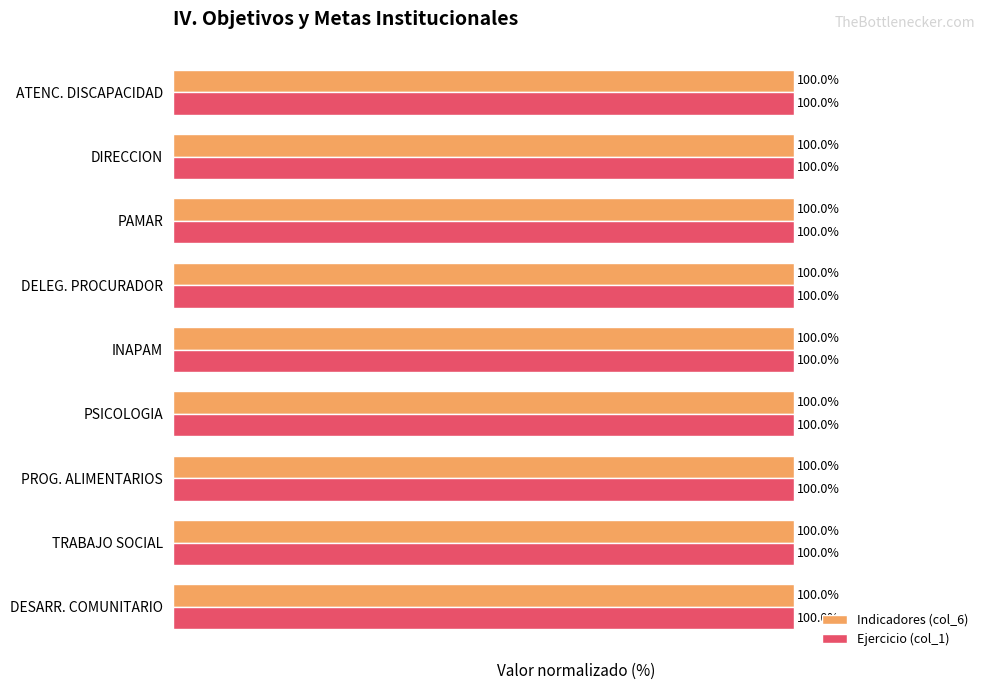

At which label is Indicadores (col_6) closest to 99?

DIRECCION